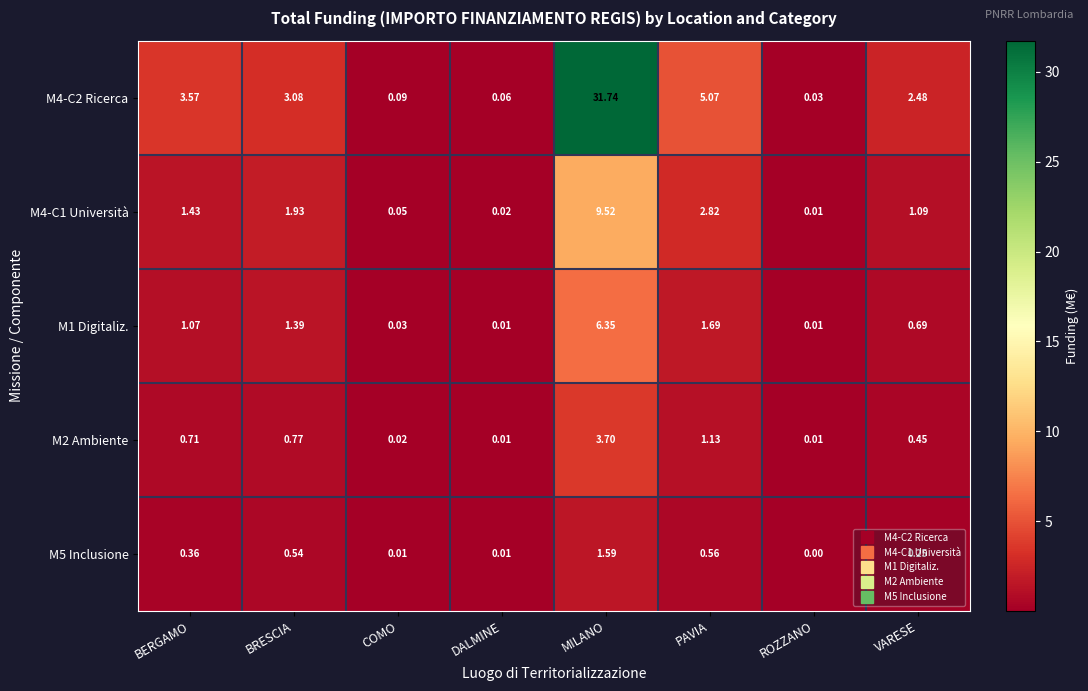

What is the spread (max minus min) of values at VARESE?

2.2